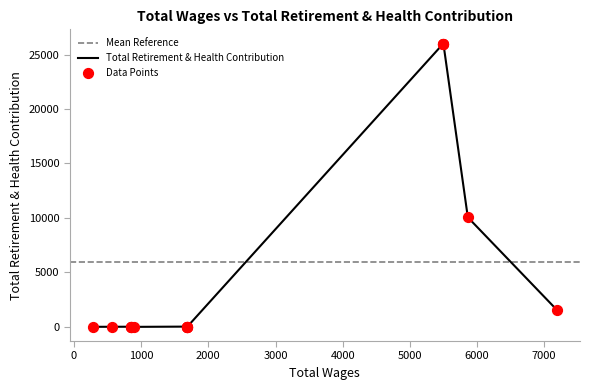

Approximately how many times larger is the value at 5864 compared to 563?

1257.2